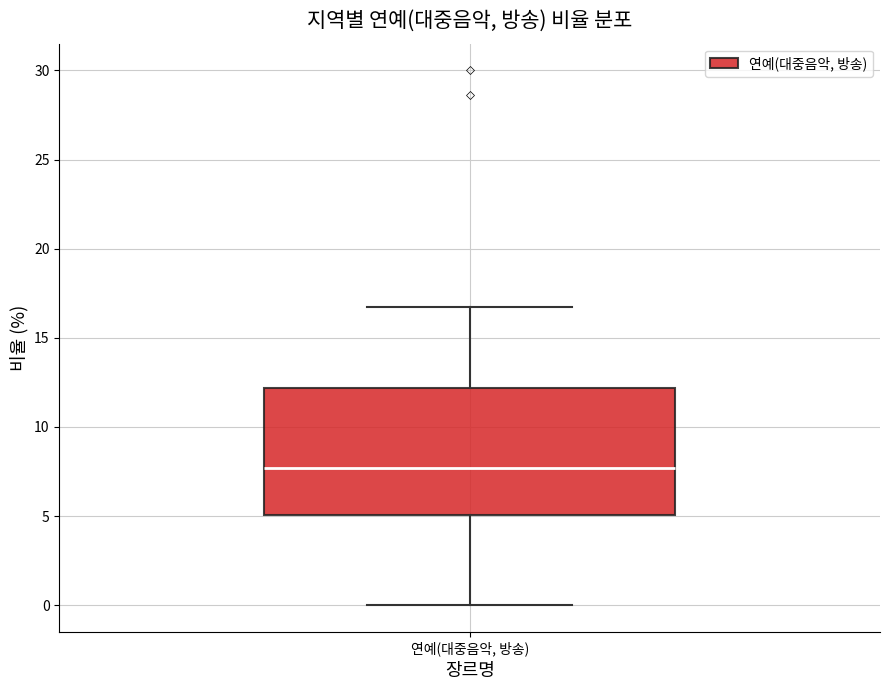

Transcribe this box plot: give where the median line is, the range the box spans, and where the two whiskers end, as read against the y-axis. The values are not printed on the chart, so give them approximately, as read against the axis.

median 7.5, box 5.0 to 12.0, whiskers 0.0 to 16.5